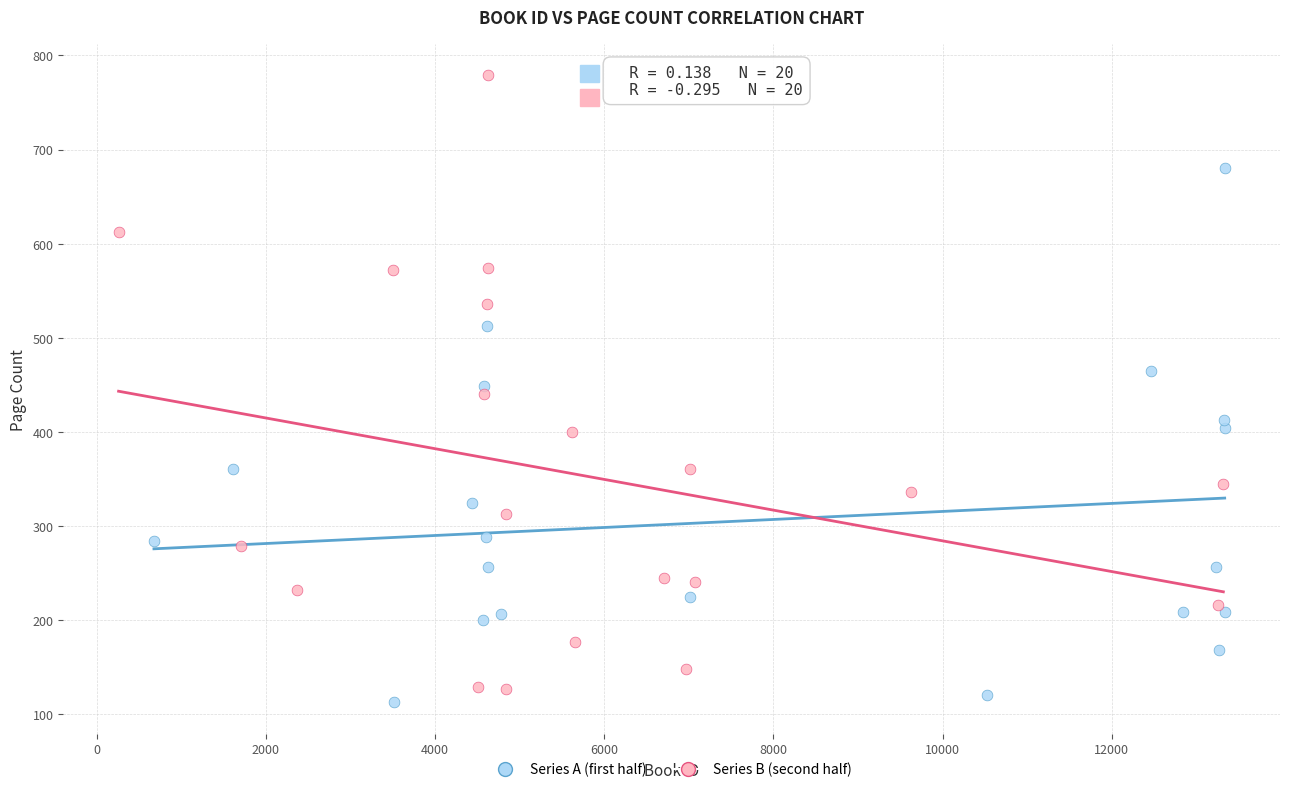

Which series reaches the maximum Y coordinate?

Series B (second half)